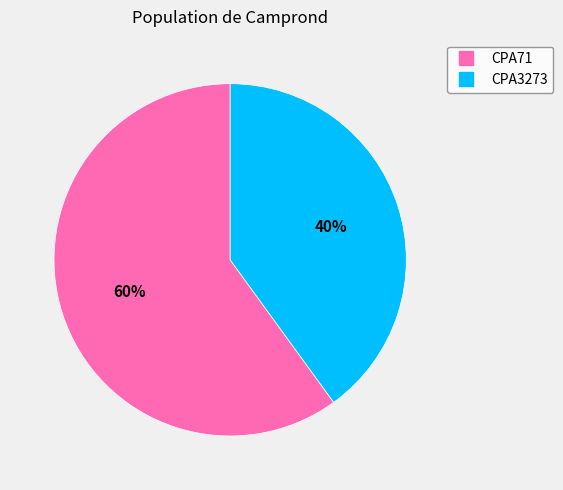

The CPA3273 slice represents 49% of the pie. True or false?

False